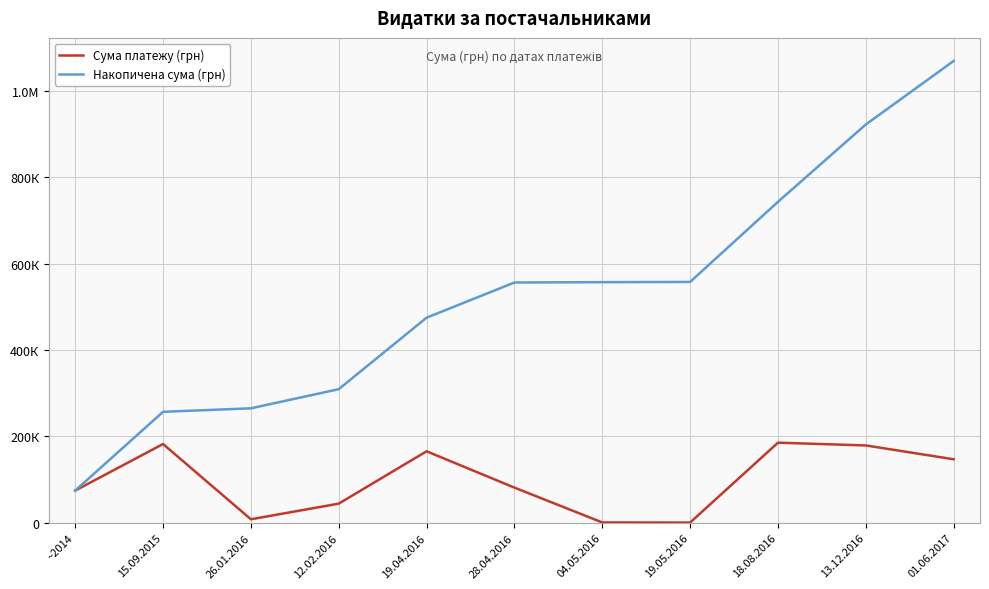

What is the label of the 6th point from the right?

28.04.2016